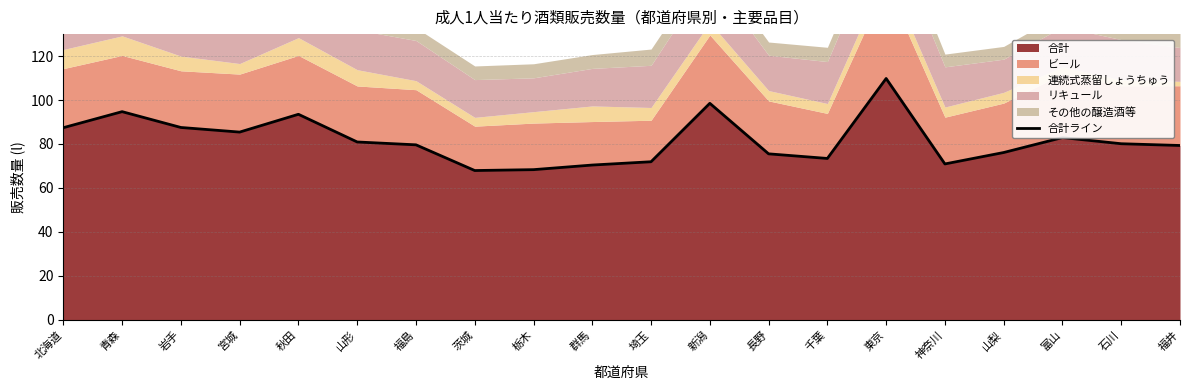

Reading left to right, list all the values displayed in this chart.

北海道=87.4	青森=94.7	岩手=87.5	宮城=85.4	秋田=93.5	山形=80.9	福島=79.6	茨城=67.9	栃木=68.3	群馬=70.4	埼玉=71.9	新潟=98.5	長野=75.5	千葉=73.4	東京=109.8	神奈川=70.9	山梨=76.1	富山=82.9	石川=80.1	福井=79.3